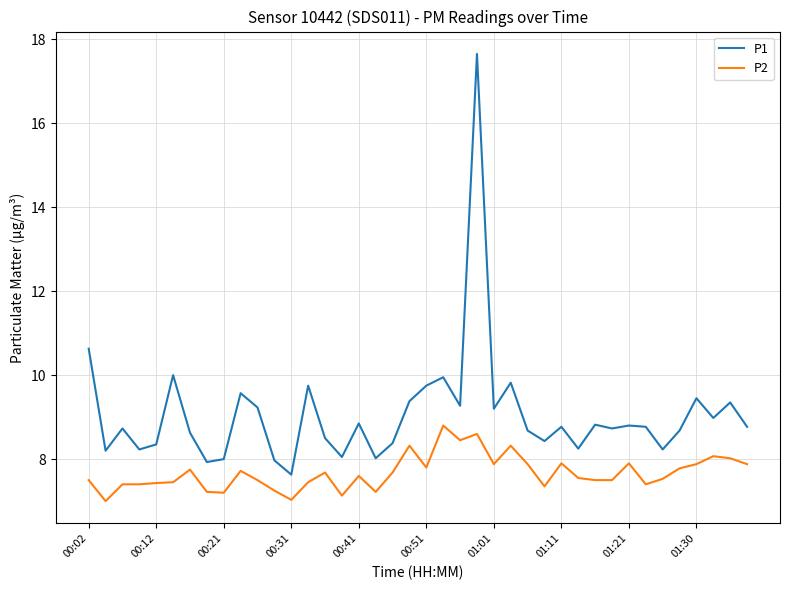

Which series has the largest total across all categories?

P1